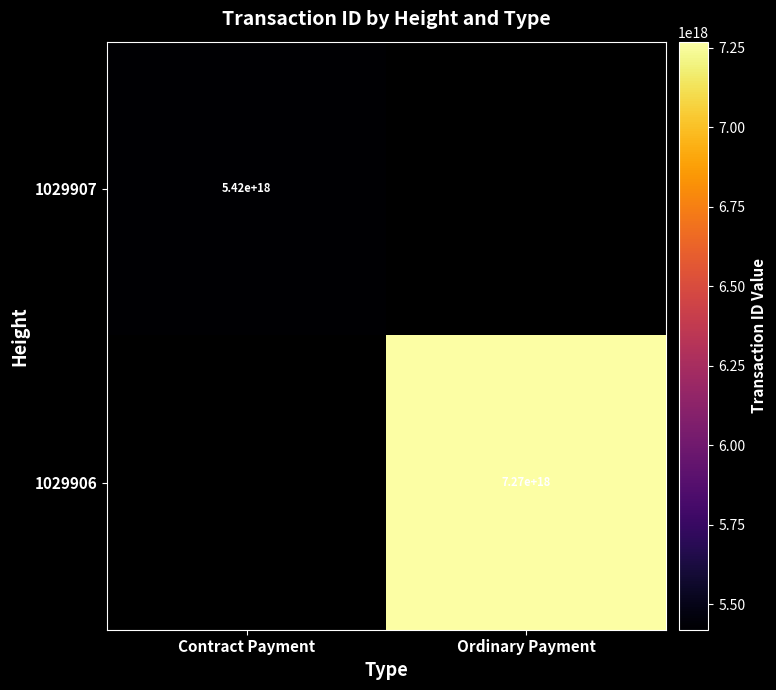

Between Contract Payment and Ordinary Payment, which is larger?

Ordinary Payment